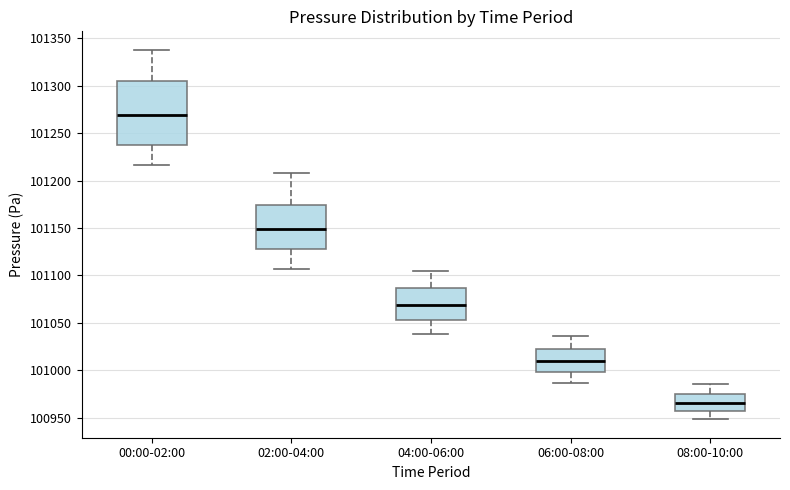

Reading left to right, read every box against the y-axis: the position of its median line, the range the box covers, and the ends of its whiskers. The values are not printed on the chart, so give them approximately, as read against the axis.

00:00-02:00: median 101270, box 101235 to 101305, whiskers 101215 to 101340
02:00-04:00: median 101150, box 101125 to 101175, whiskers 101105 to 101210
04:00-06:00: median 101070, box 101055 to 101085, whiskers 101040 to 101105
06:00-08:00: median 101010, box 101000 to 101025, whiskers 100985 to 101035
08:00-10:00: median 100965, box 100955 to 100975, whiskers 100950 to 100985